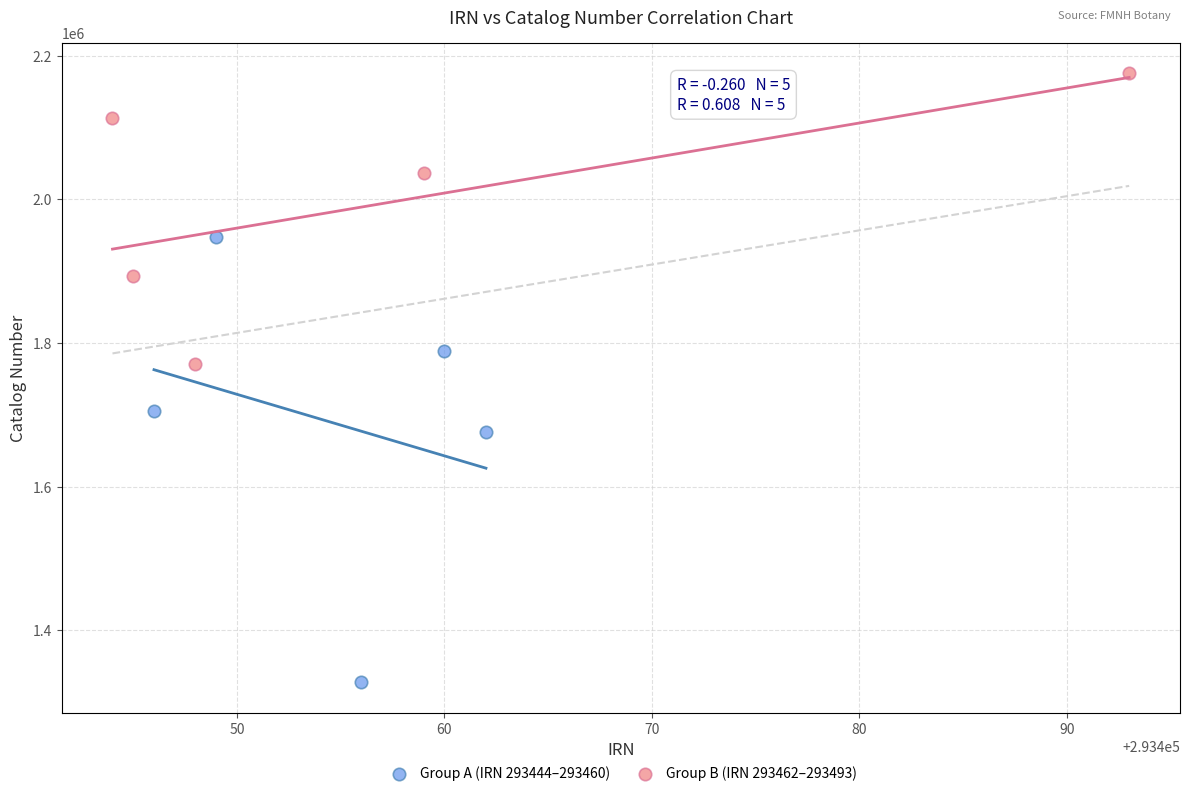

Which series contains the highest Y value?

Group B (IRN 293462–293493)